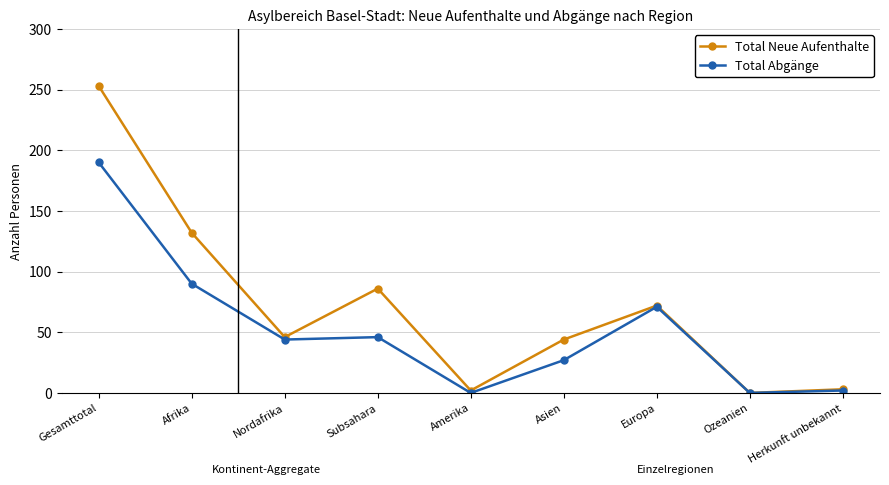

What is the sum of all Total Neue Aufenthalte values?

638